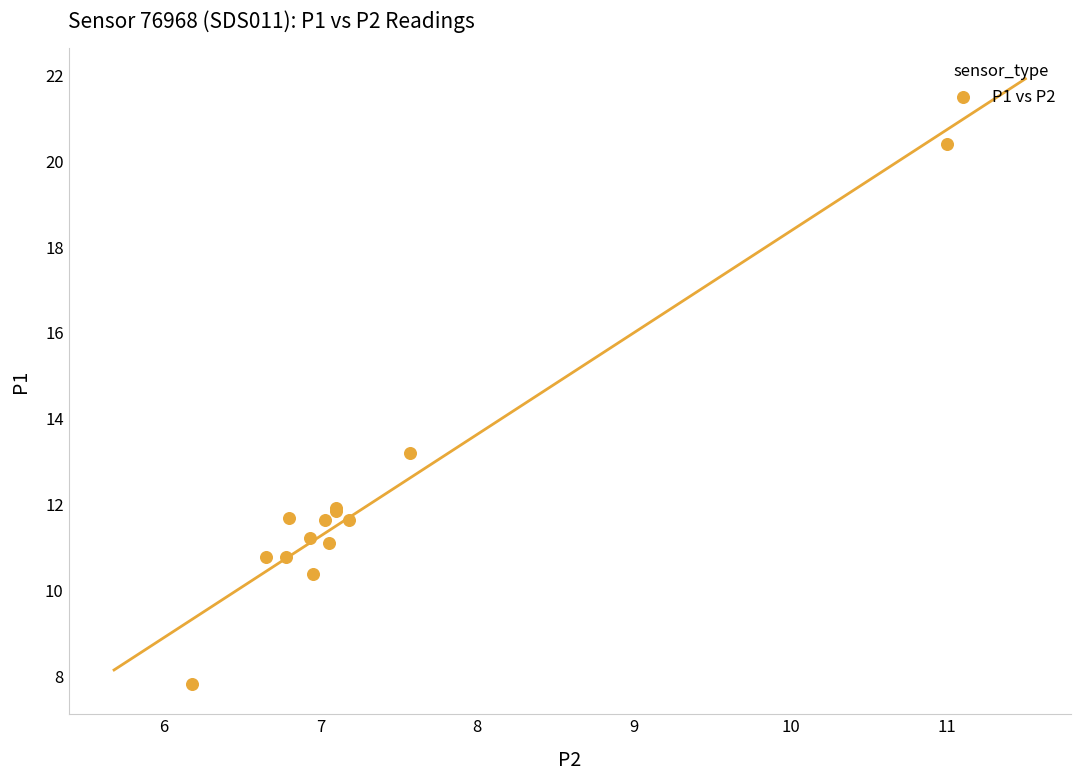

What Y value in the scatter plot is closest to 14?

13.2